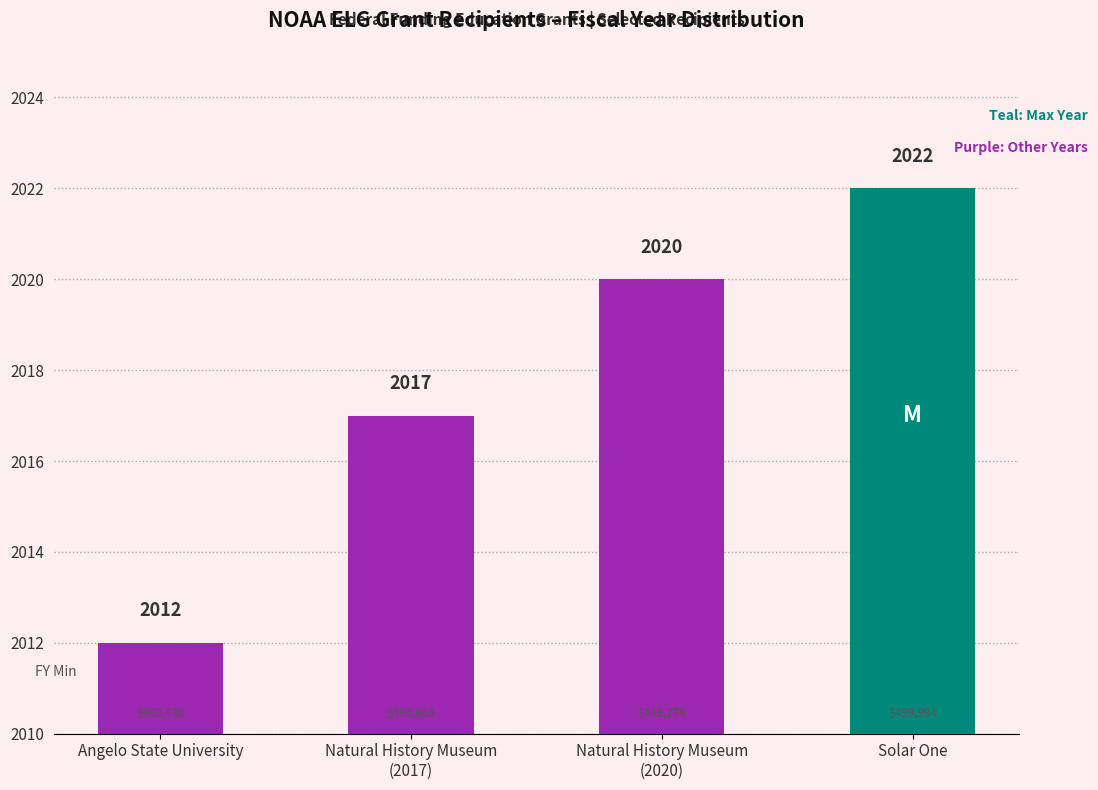

What is the difference between the maximum and minimum values?

10